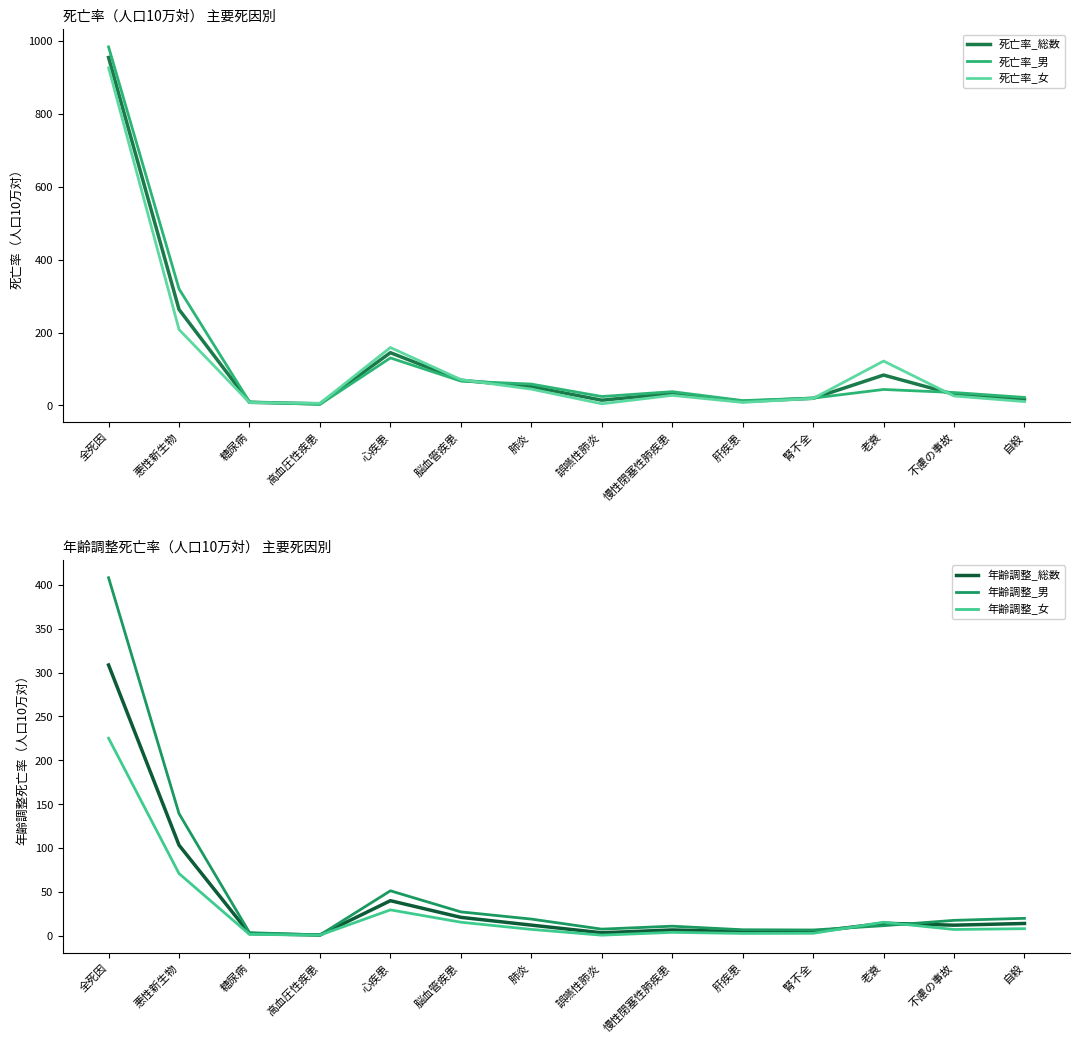

At which category is the sum across all series the highest?

全死因